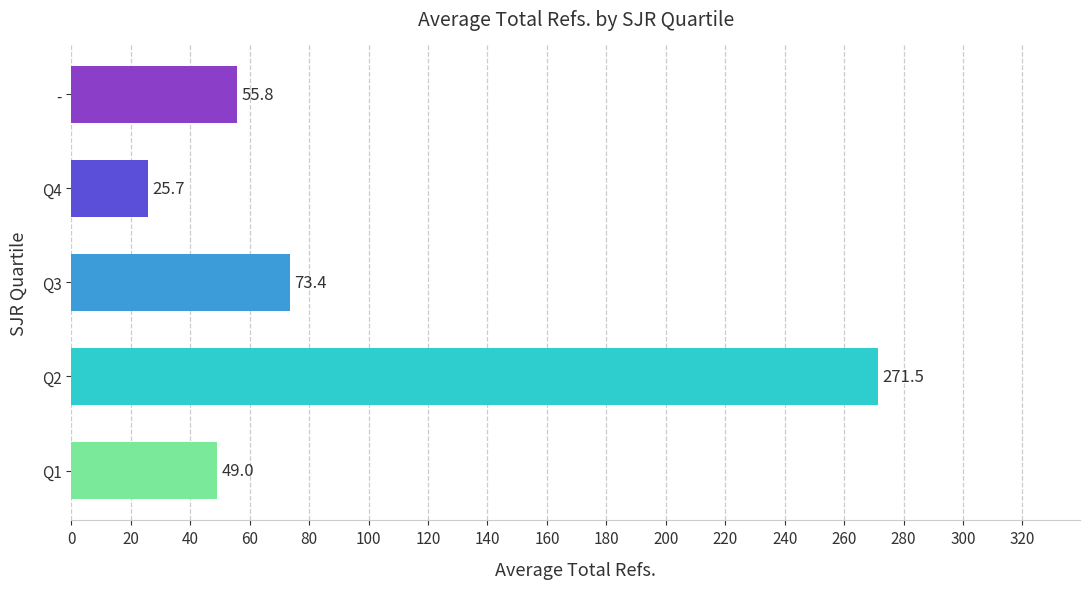

What is the average value?

95.1